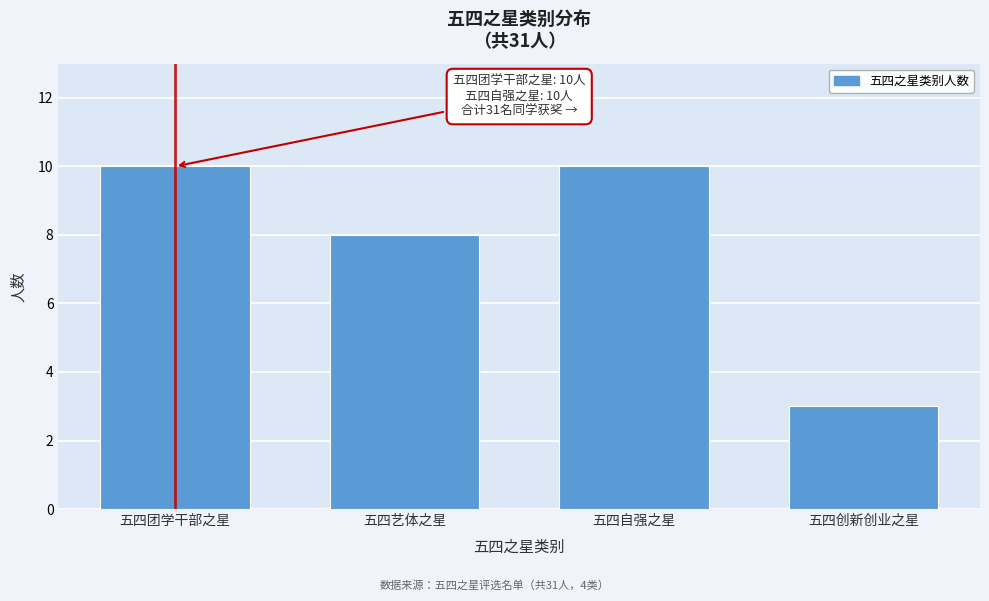

Reading right to left, list all the values displayed in this chart.

3	10	8	10